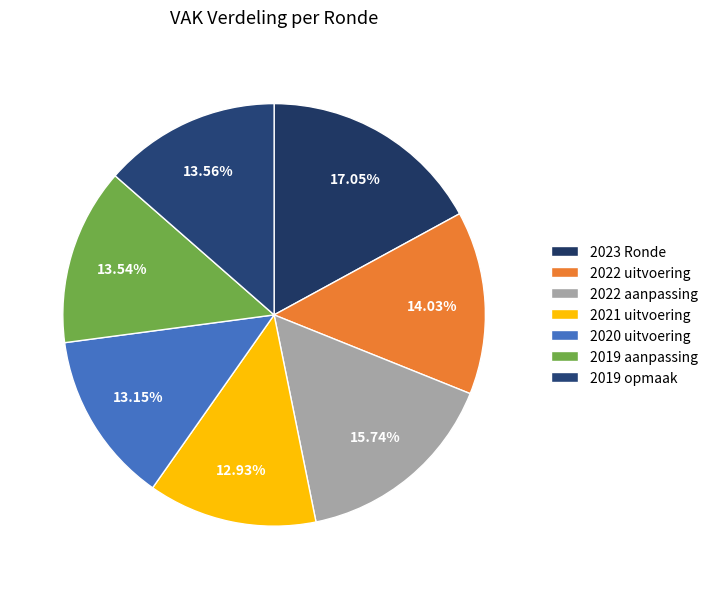

True or false: 2019 aanpassing accounts for 14% of the total.

True